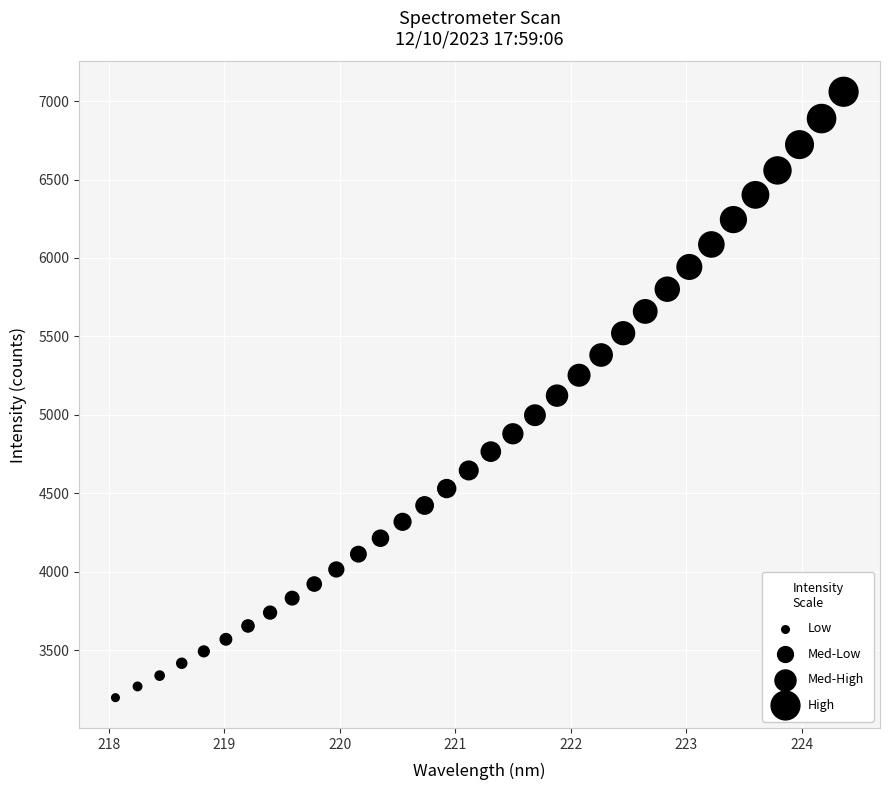

What is the range of X values (max minus min)?

6.3